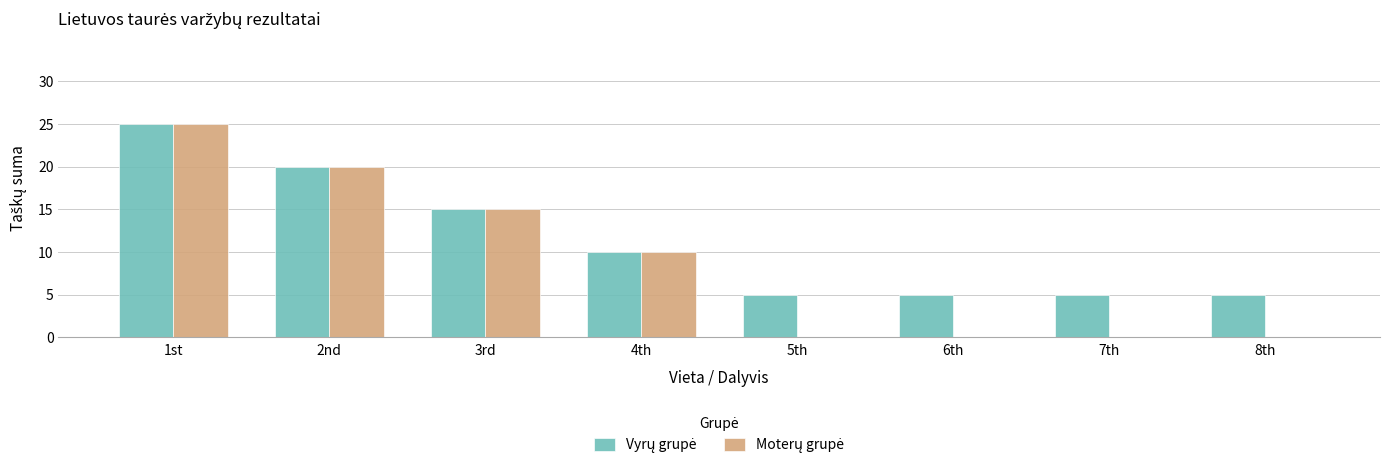

What is the greatest value displayed?

25